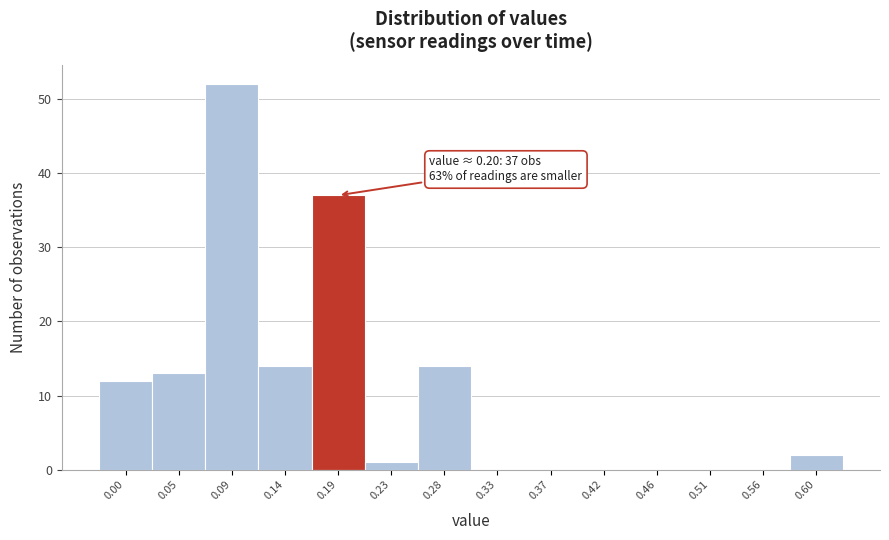

Reading left to right, what are all the values shown in this chart?

0.00=12	0.05=13	0.09=52	0.14=14	0.19=37	0.23=1	0.28=14	0.33=0	0.37=0	0.42=0	0.46=0	0.51=0	0.56=0	0.60=2